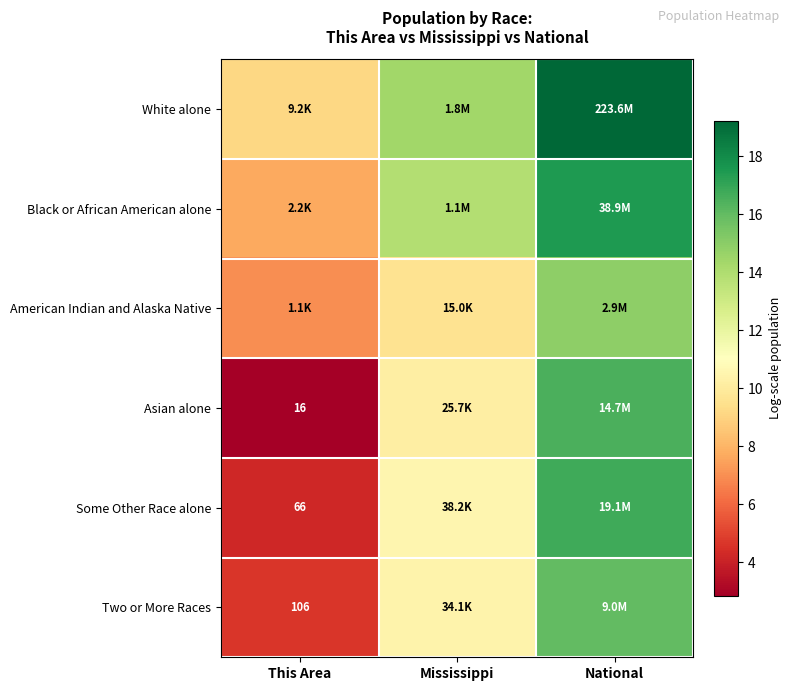

What is the total value across all series at This Area?

35.5